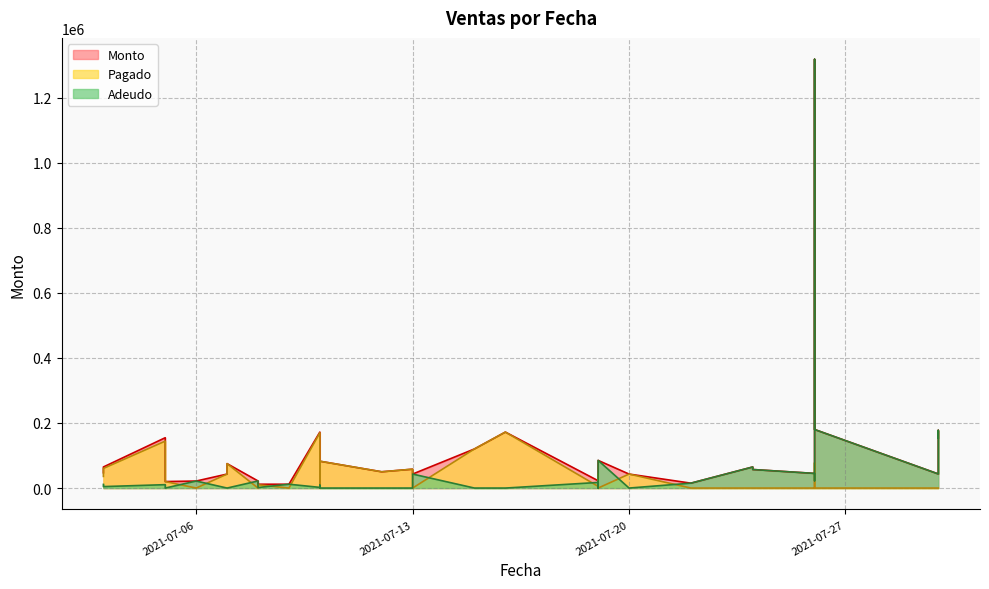

Between which two adjacent categories do Pagado and Adeudo first intersect?

2021-07-05 and 2021-07-06